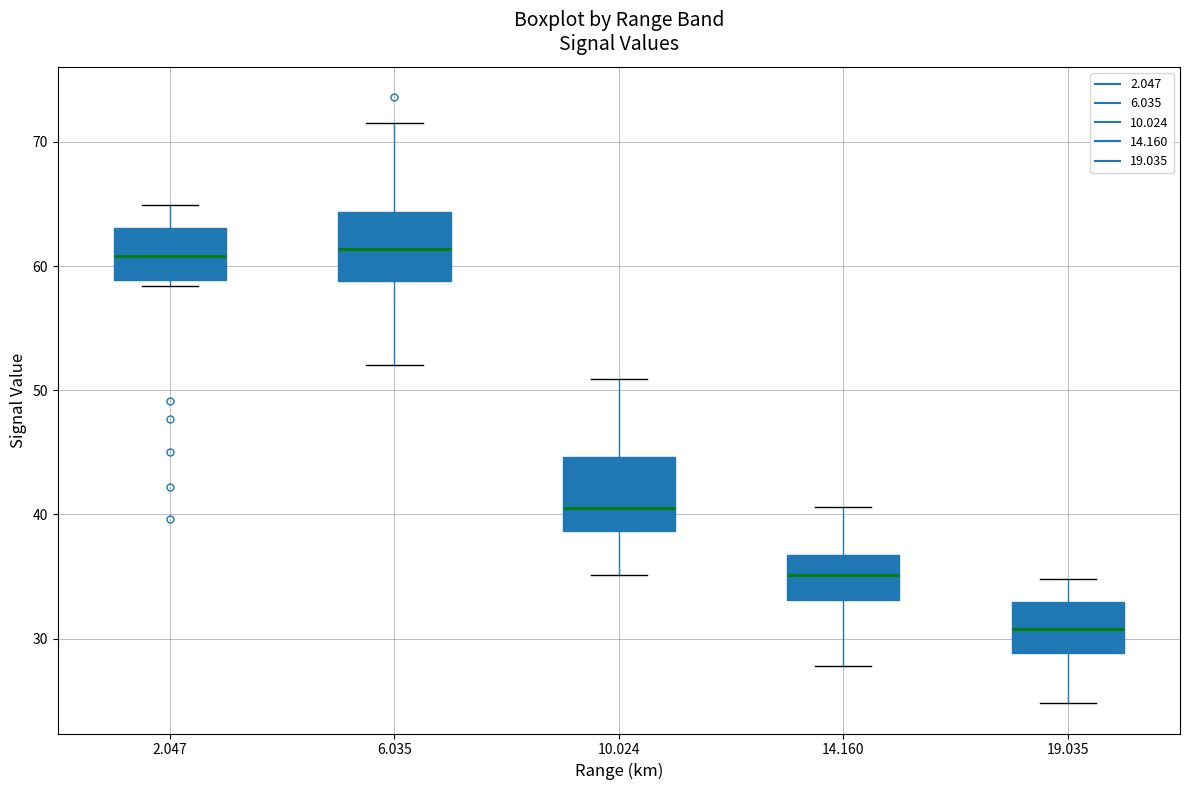

Where is the upper edge of the box at x = 10.024 on the y-axis? The values are not printed on the chart, so give them approximately, as read against the axis.

45